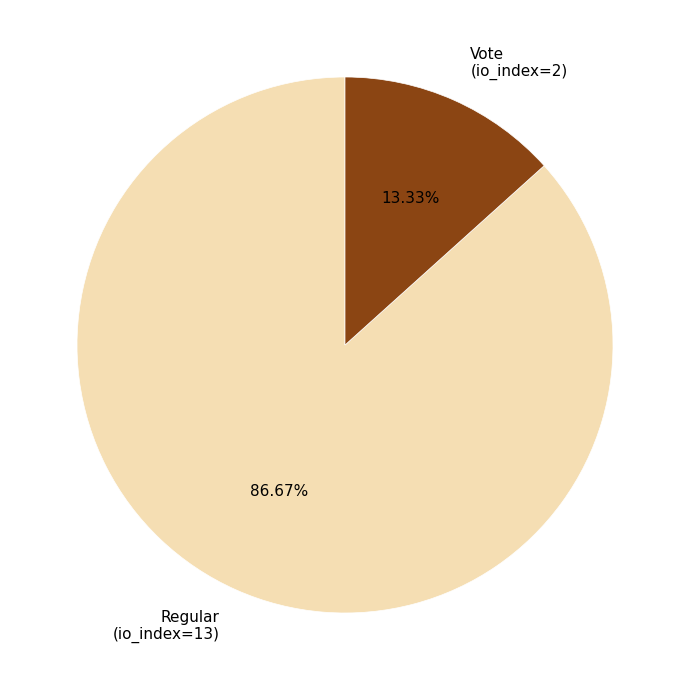

Rank the categories by value from lowest to highest.

Vote (io_index=2), Regular (io_index=13)